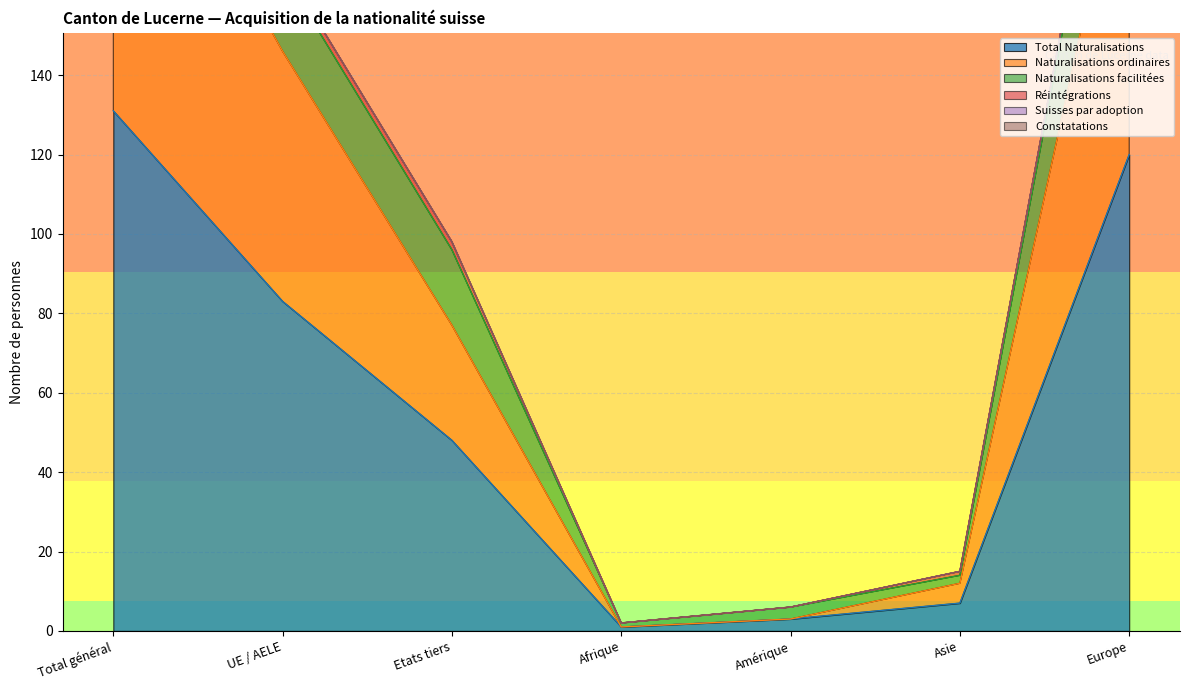

Reading left to right, what are all the values shown in this chart?

Total Naturalisations: Total général=131	UE / AELE=83	Etats tiers=48	Afrique=1	Amérique=3	Asie=7	Europe=120
Naturalisations ordinaires: Total général=223	UE / AELE=146	Etats tiers=77	Afrique=1	Amérique=3	Asie=12	Europe=207
Naturalisations facilitées: Total général=266	UE / AELE=168	Etats tiers=98	Afrique=2	Amérique=6	Asie=15	Europe=243